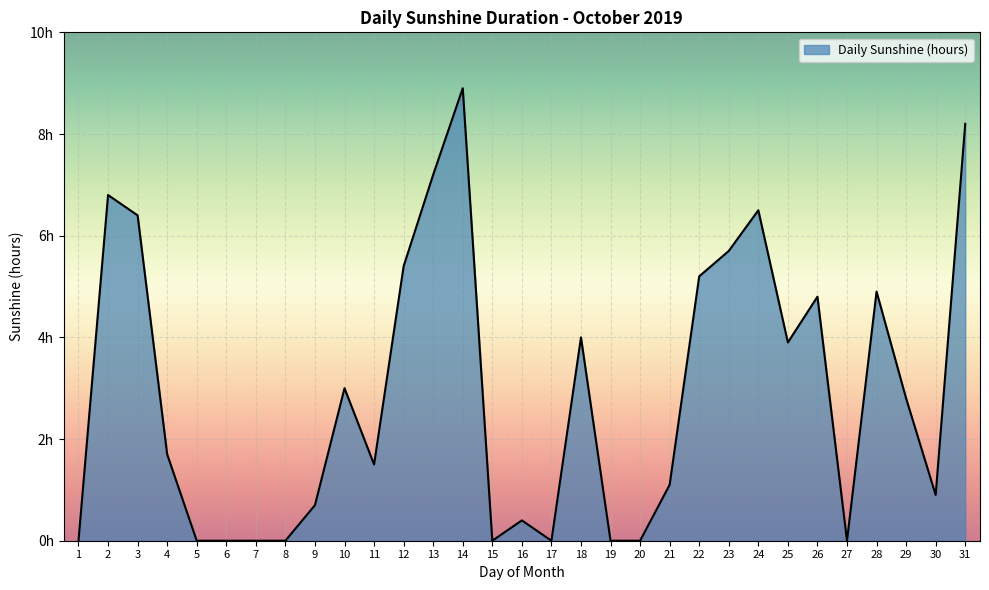

Does the chart have visible grid lines?

Yes